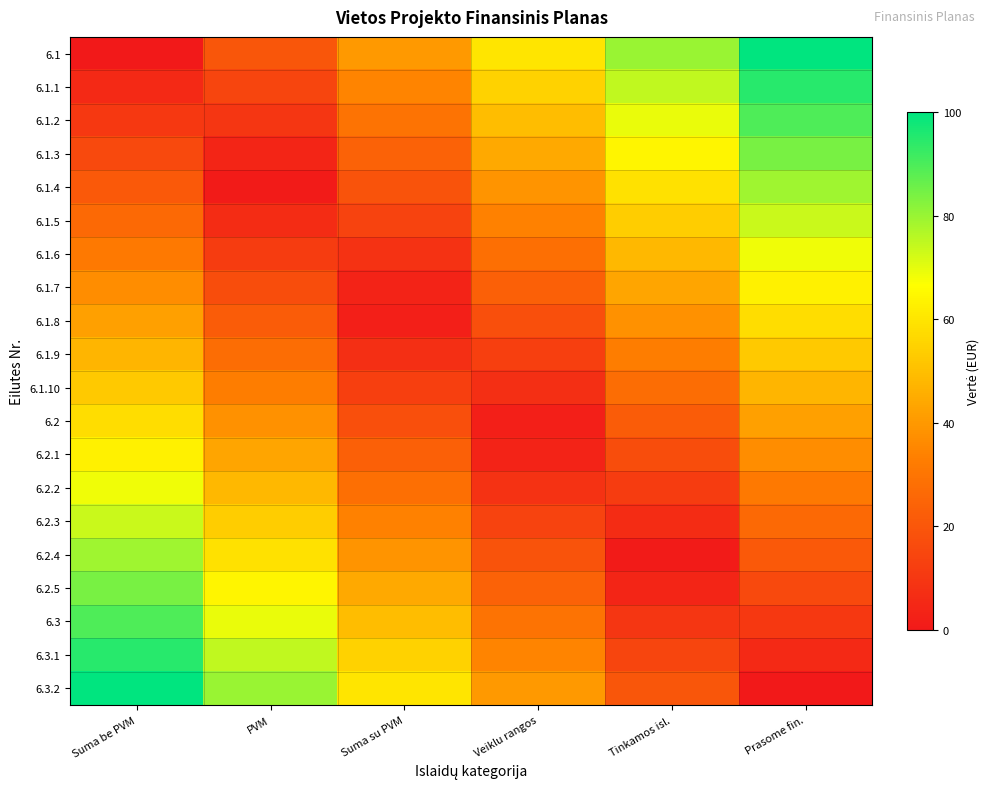

Rank the series at Veiklu rangos from highest to lowest value.

6.1, 6.1.1, 6.1.2, 6.1.3, 6.3.2, 6.1.4, 6.3.1, 6.1.5, 6.3, 6.1.6, 6.2.5, 6.1.7, 6.2.4, 6.1.8, 6.2.3, 6.1.9, 6.2.2, 6.1.10, 6.2.1, 6.2